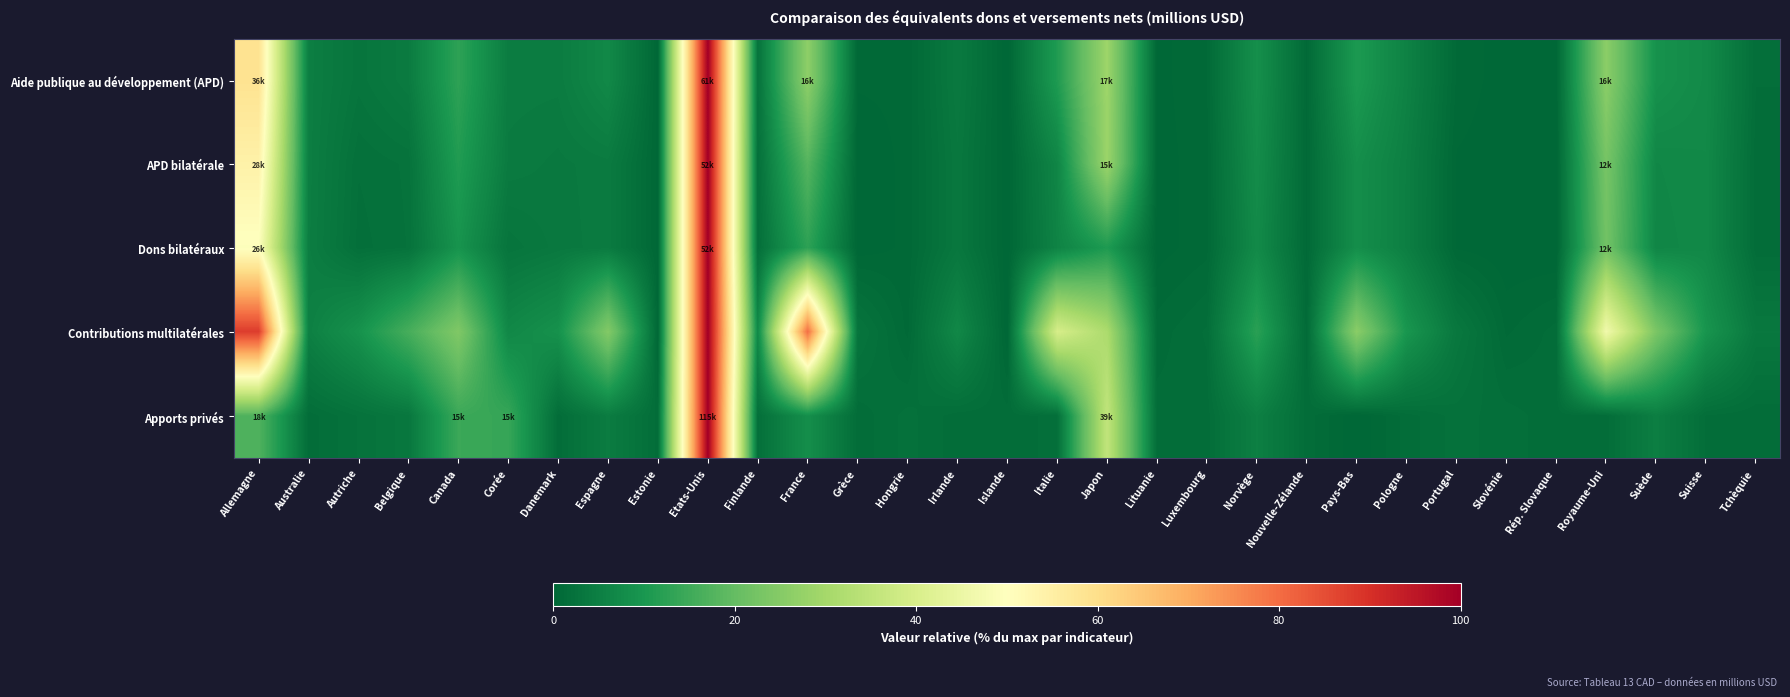

How many distinct data groups are displayed?

5